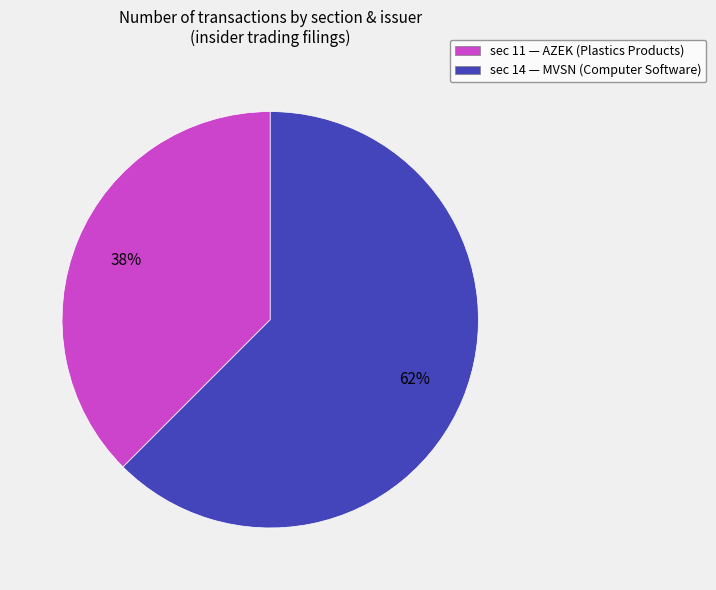

Which slice is the largest?

sec 14 — MVSN (Computer Software)